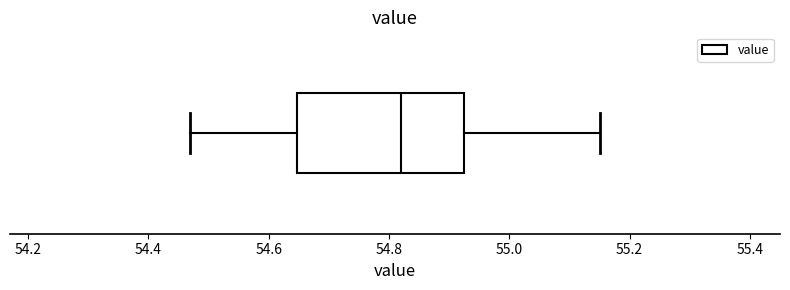

Read this box plot against the x-axis: the position of the median line, the range covered by the box, and the ends of both whiskers. The values are not printed on the chart, so give them approximately, as read against the axis.

median 54.82, box 54.64 to 54.92, whiskers 54.48 to 55.16